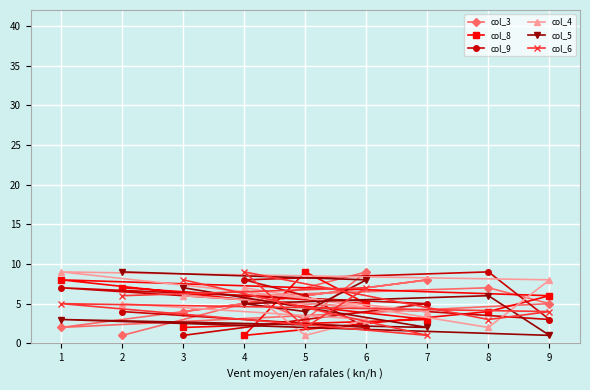

How many values in the col_8 series are below 5?

4